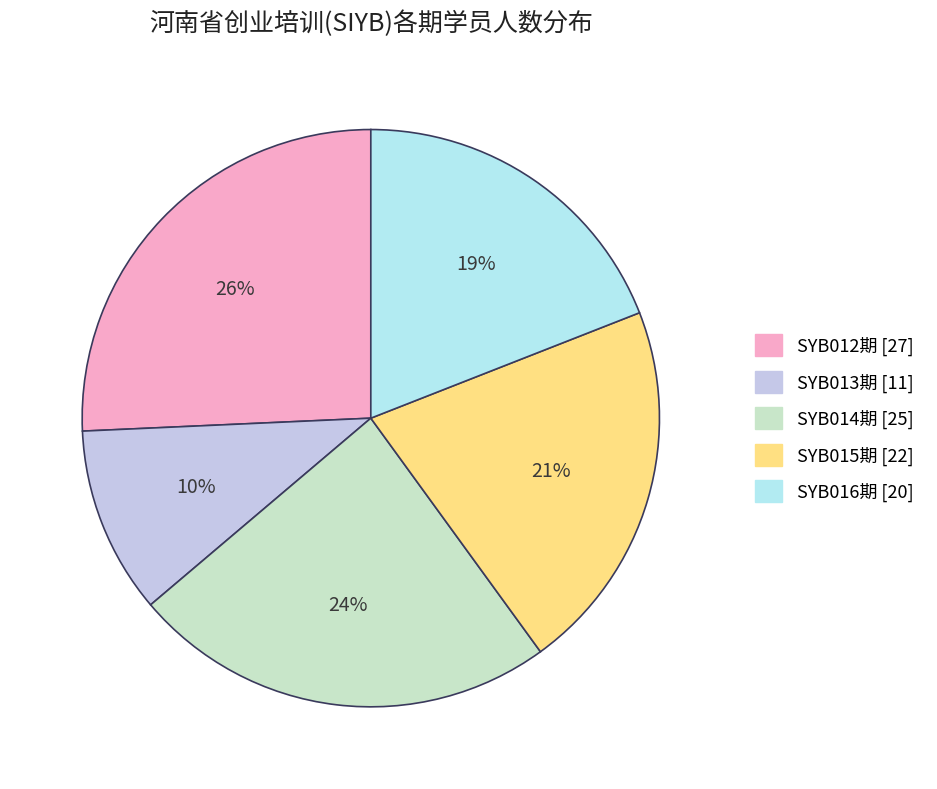

Between SYB012期 and SYB015期, which is larger?

SYB012期